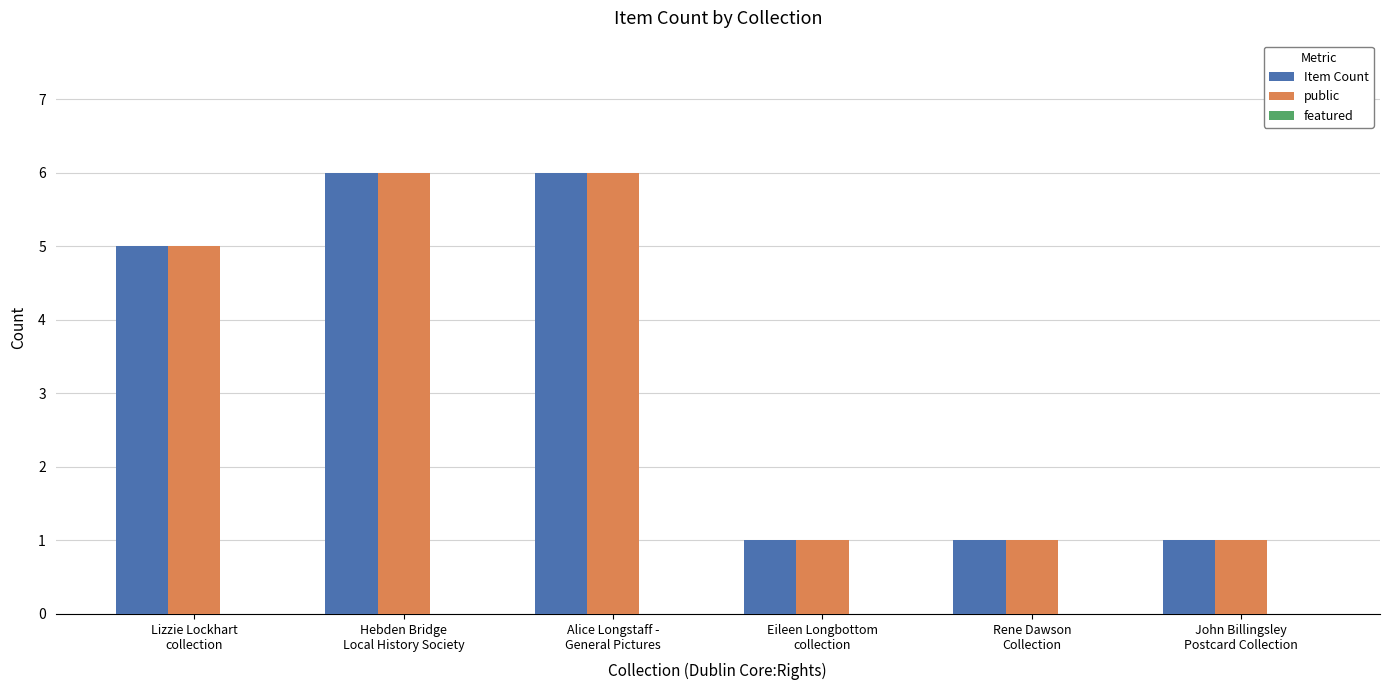

What is the maximum value shown in the chart?

6